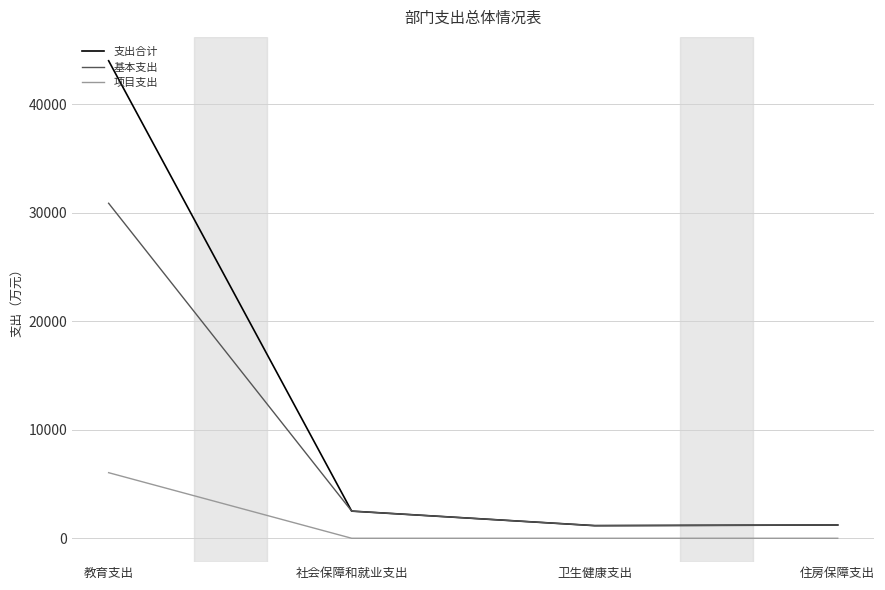

What is the maximum value for 支出合计?

43993.1